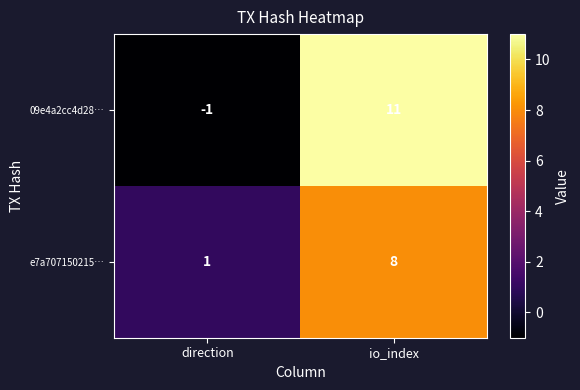

Which label corresponds to the smallest value in the chart?

direction